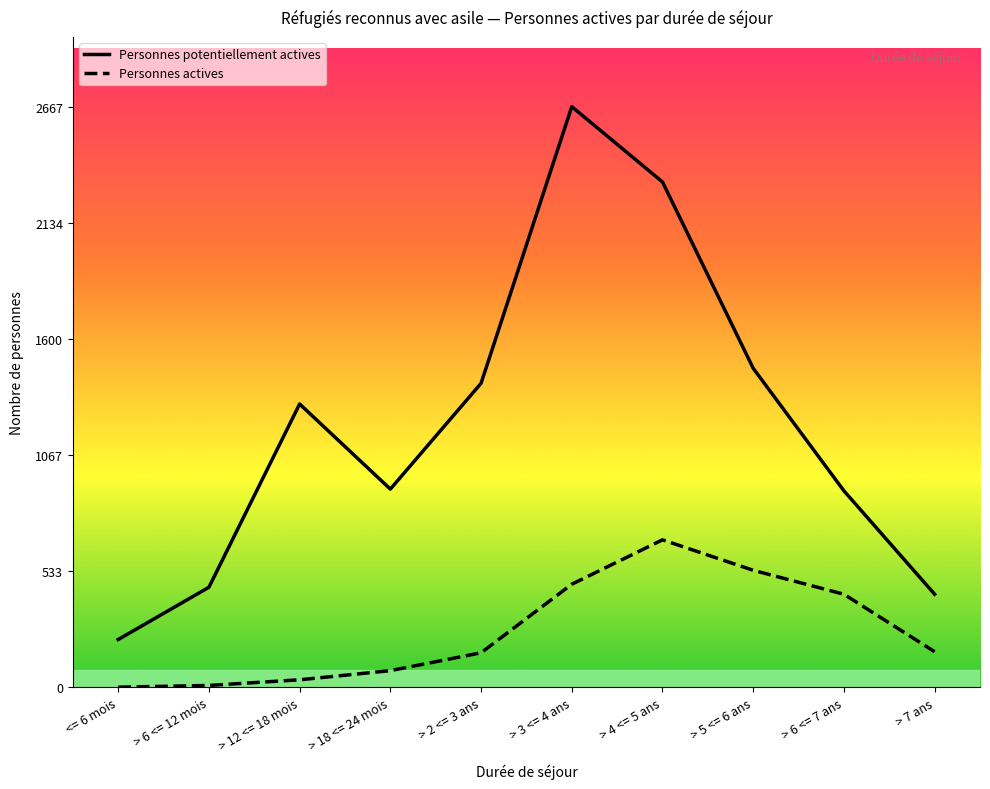

At which category does the chart reach its peak across all series?

> 3 <= 4 ans